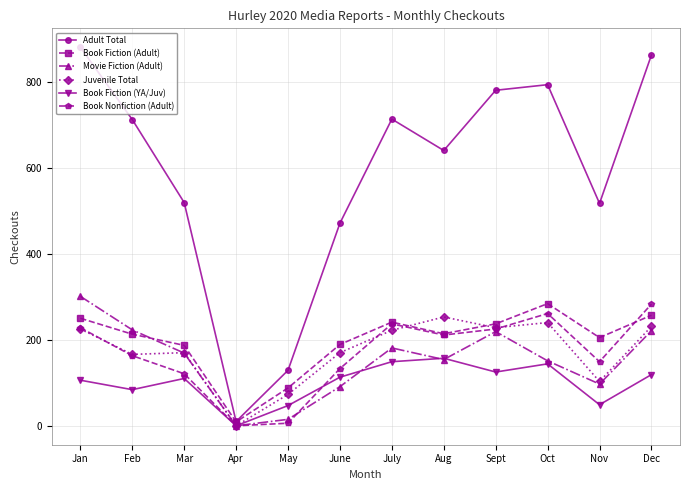

True or false: Movie Fiction (Adult) and Adult Total cross at least once.

False